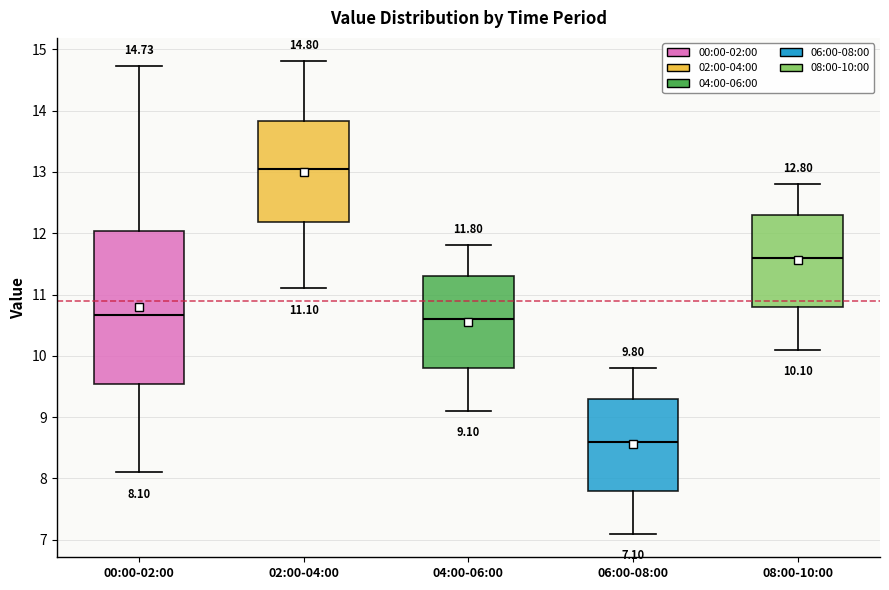

Which box has the lowest median line?

06:00-08:00